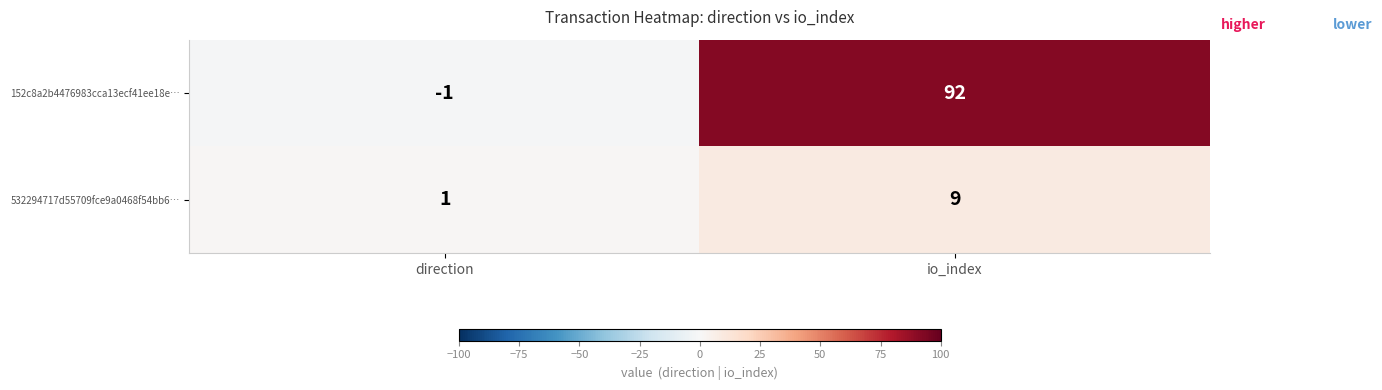

At which category is the sum across all series the highest?

io_index